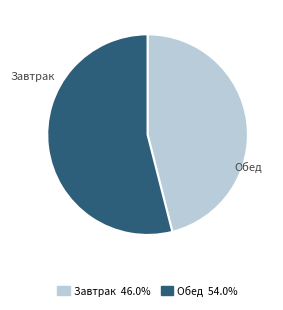

Is there any slice that represents more than half of the pie?

Yes